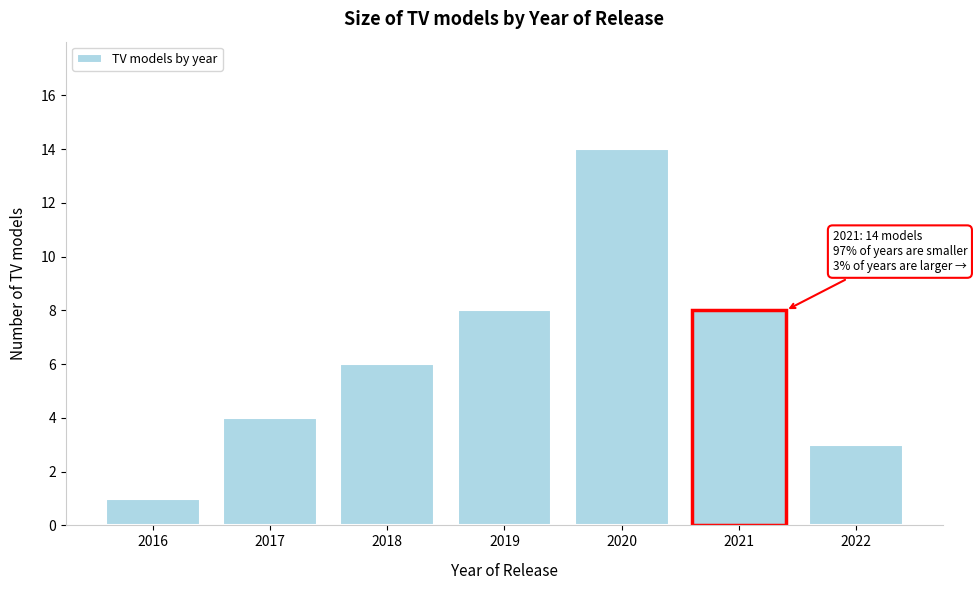

Reading right to left, transcribe all the data shown in this chart.

2022=3	2021=8	2020=14	2019=8	2018=6	2017=4	2016=1